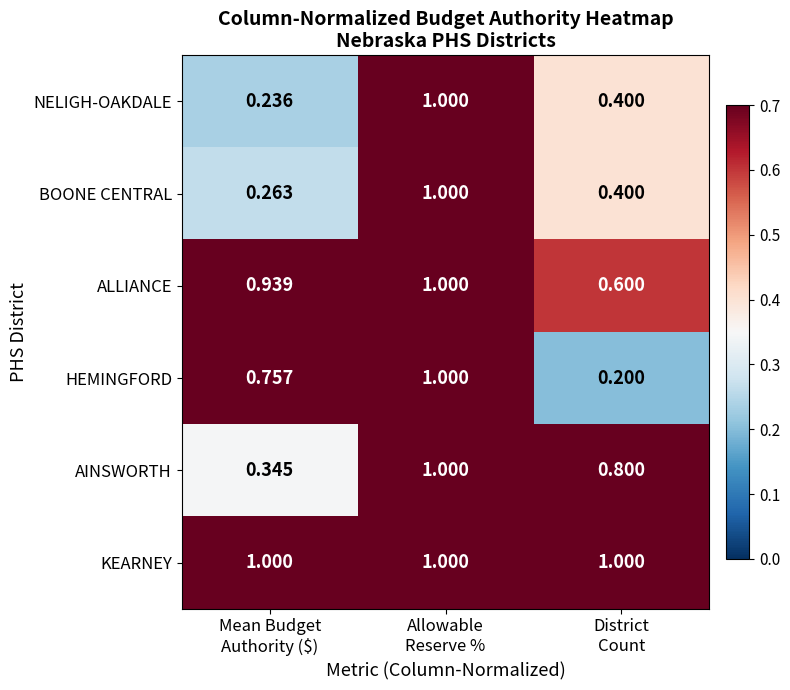

How many series are shown in this chart?

6